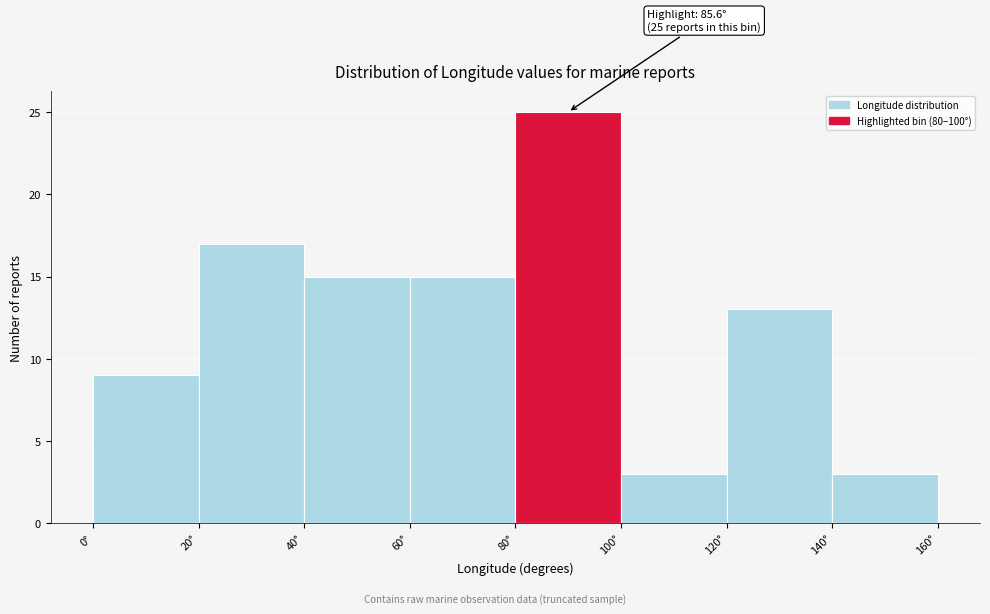

Which range on the x-axis has the tallest bar?

80 to 100